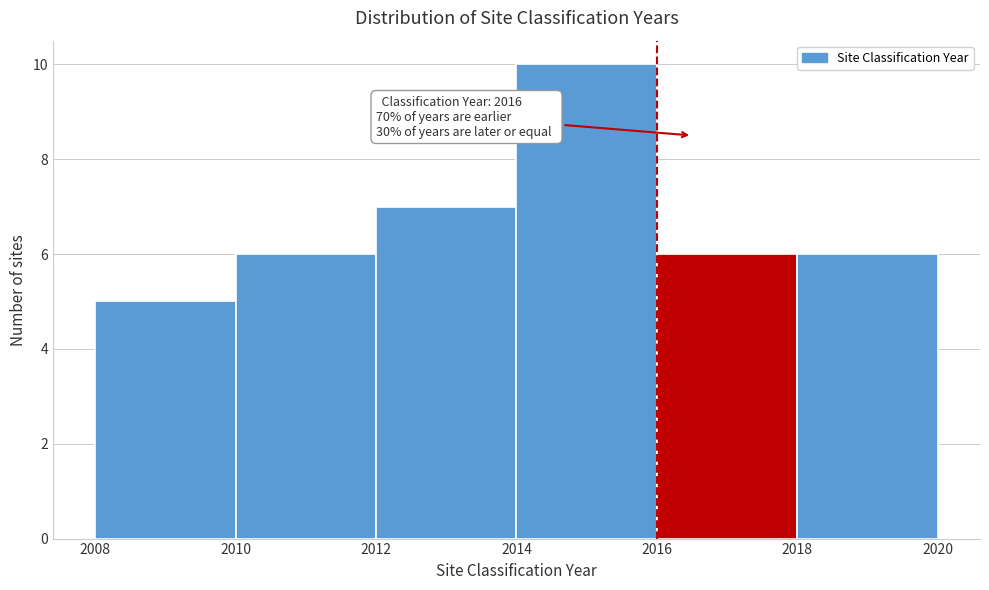

Which range on the x-axis has the tallest bar?

2014 to 2016